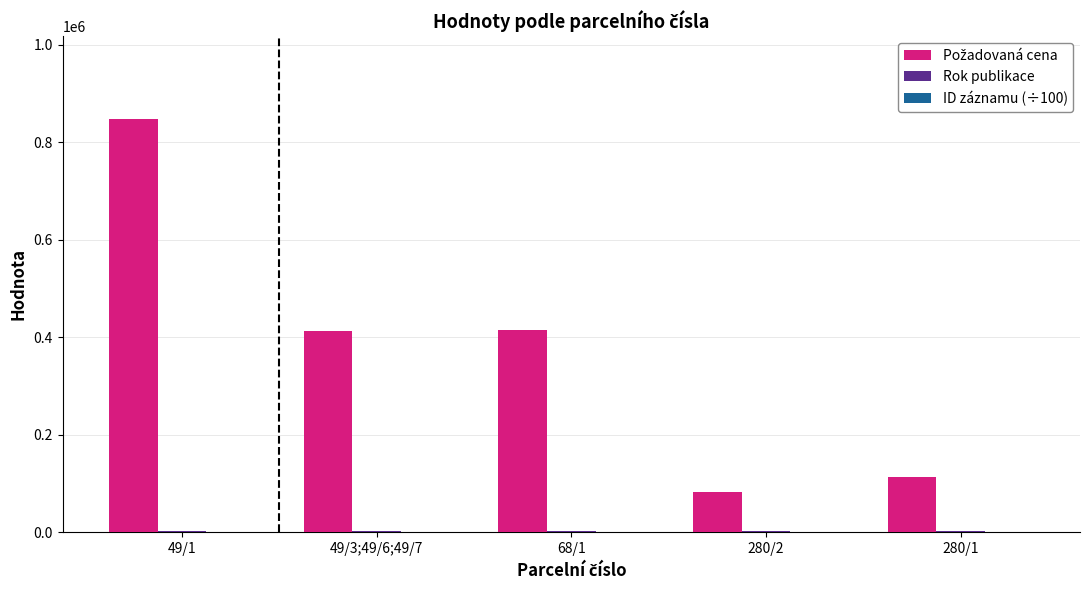

At which category is the sum across all series the highest?

49/1